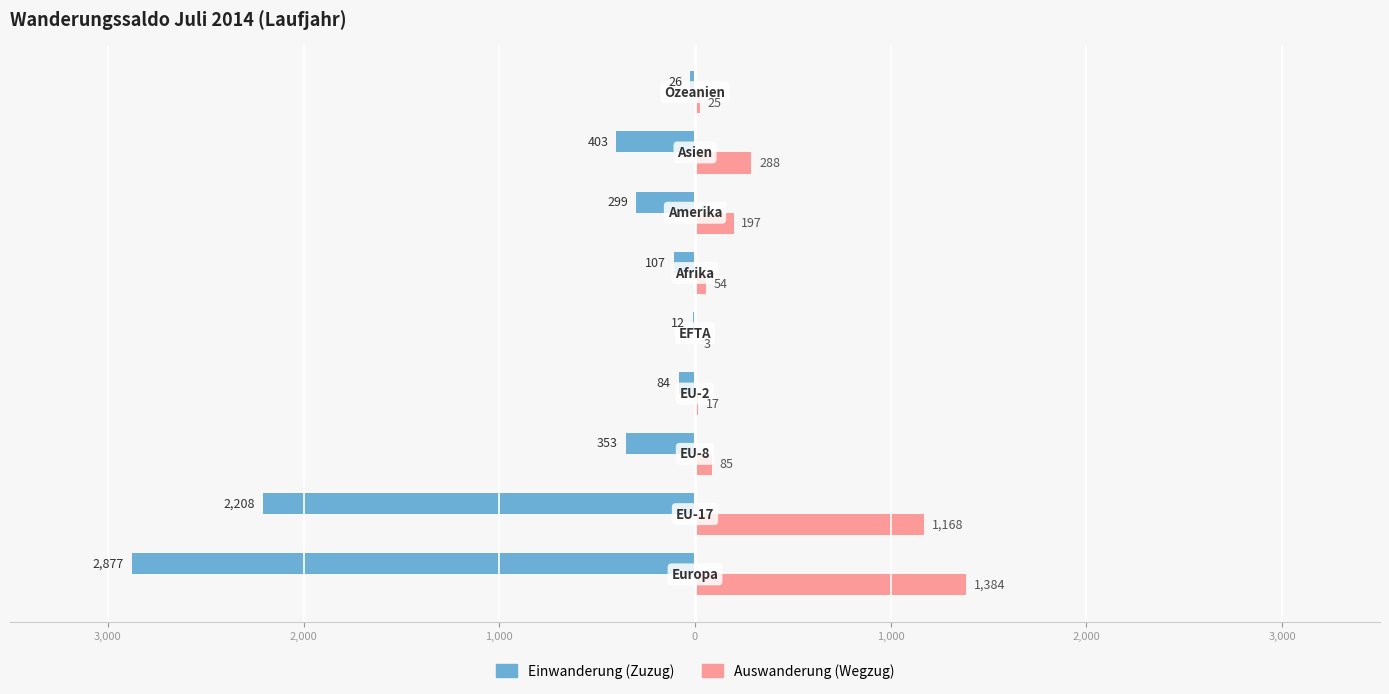

What are all the series names shown in the legend?

Einwanderung (Zuzug), Auswanderung (Wegzug)